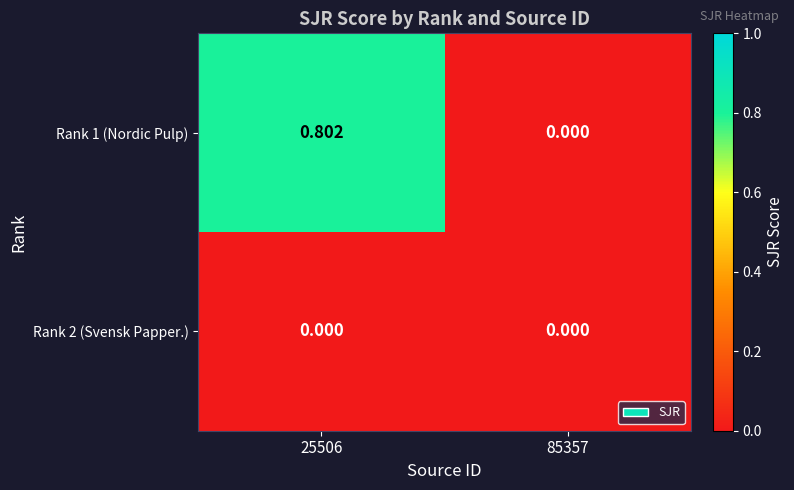

How many positive values does the Rank 1 (Nordic Pulp) series have?

1